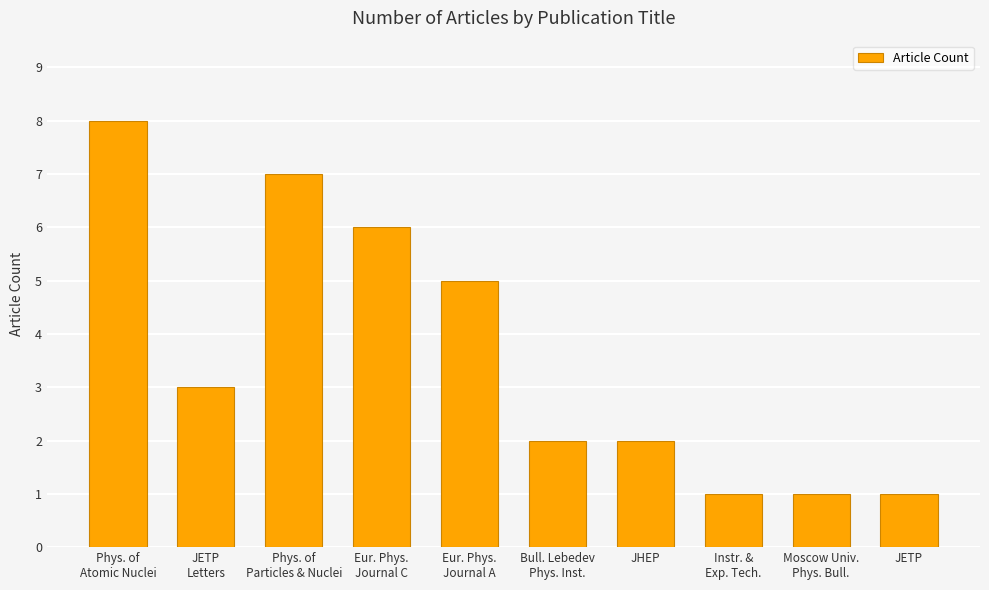

What is the sum of the values at Eur. Phys.
Journal A and Bull. Lebedev
Phys. Inst.?

7